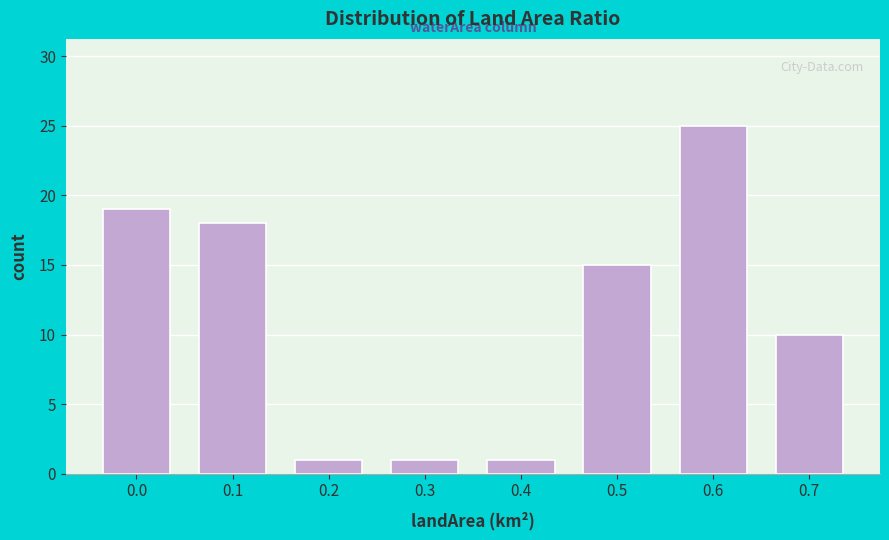

Reading left to right, what are all the values shown in this chart?

19	18	1	1	1	15	25	10